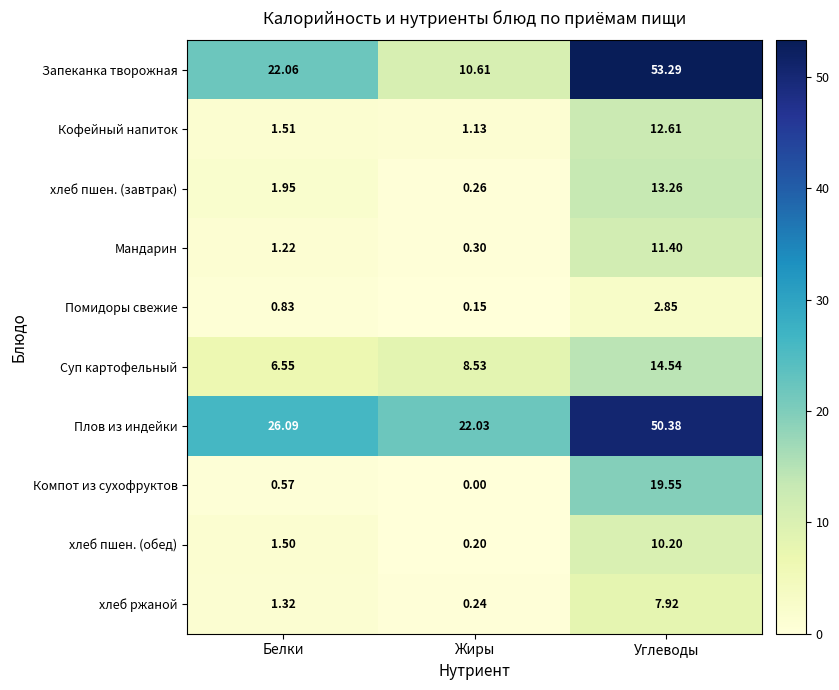

Which series has the widest spread of values?

Запеканка творожная